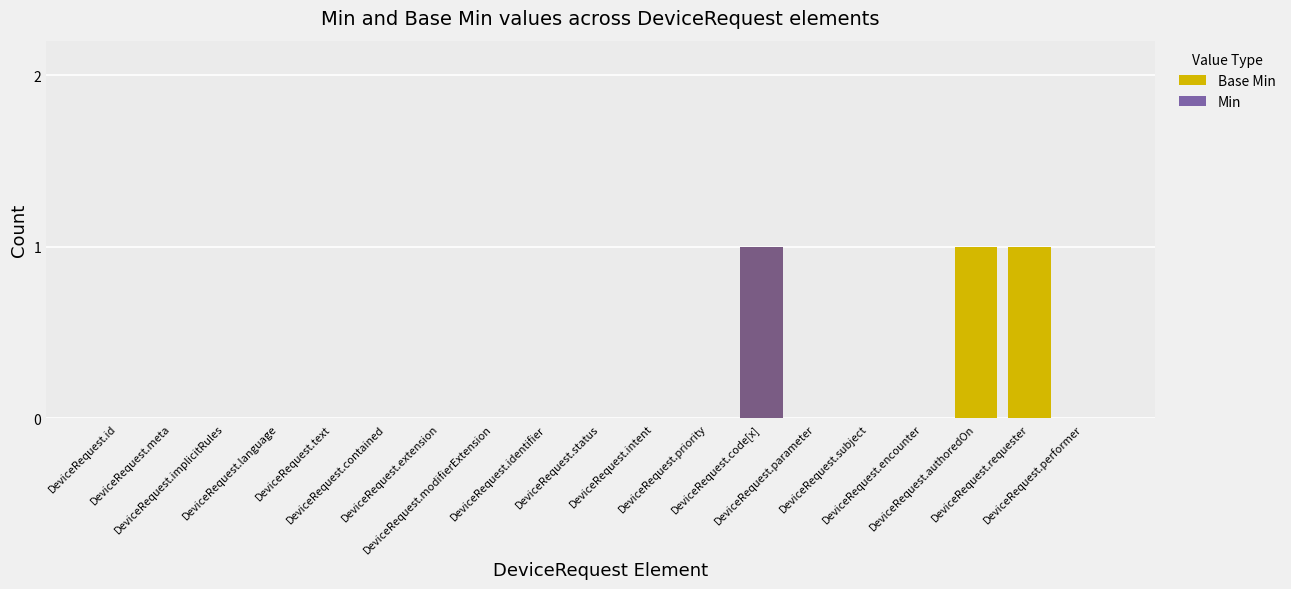

Which series has the largest total across all categories?

Base Min